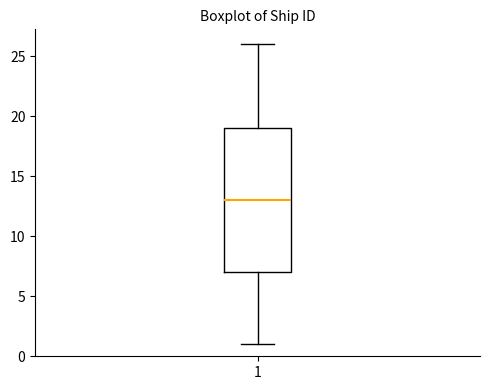

Transcribe this box plot: give where the median line is, the range the box spans, and where the two whiskers end, as read against the y-axis. The values are not printed on the chart, so give them approximately, as read against the axis.

median 13, box 7 to 19, whiskers 1 to 26